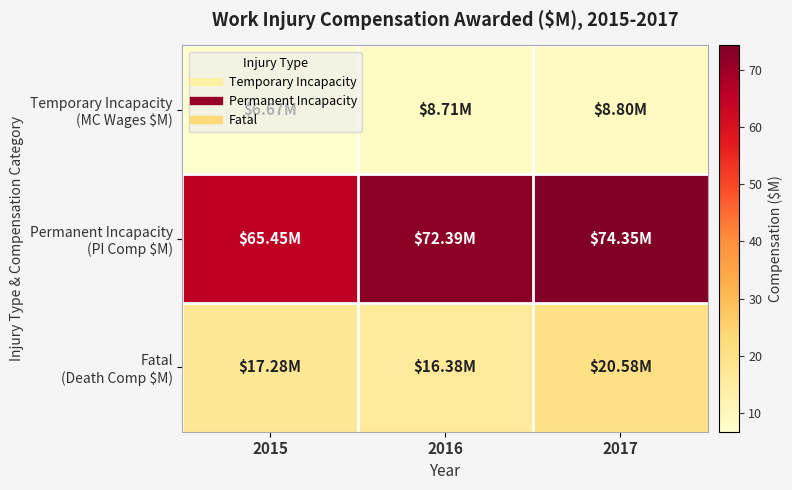

Which label corresponds to the smallest value in the chart?

2015